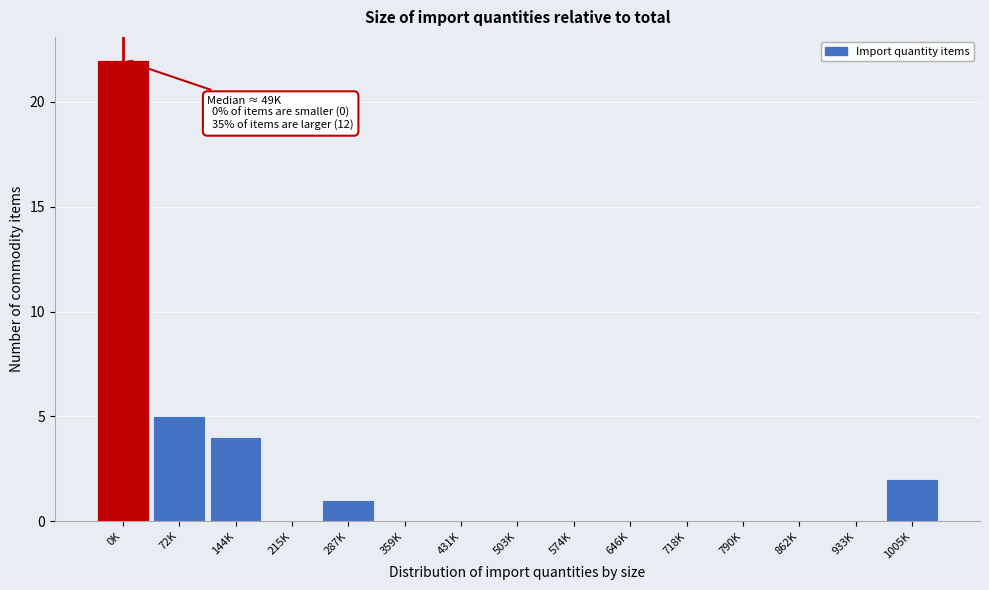

Reading left to right, extract all data points from this chart.

0K=22	72K=5	144K=4	215K=0	287K=1	359K=0	431K=0	503K=0	574K=0	646K=0	718K=0	790K=0	862K=0	933K=0	1005K=2